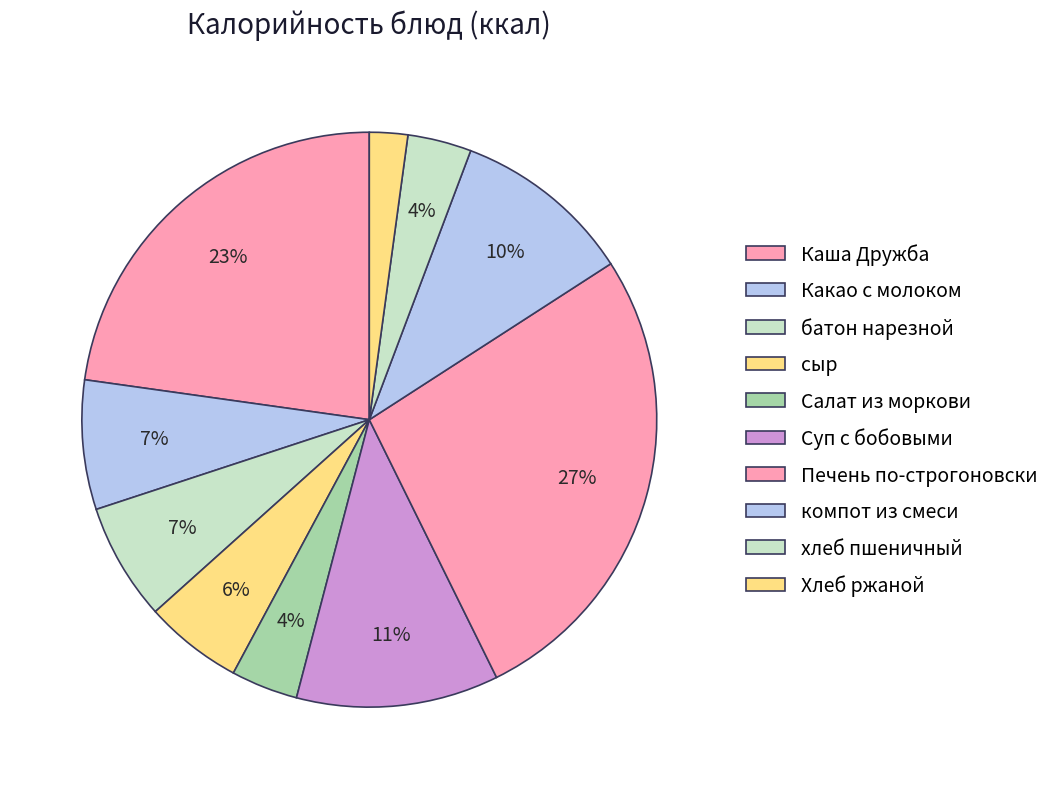

How many segments does this pie chart have?

10